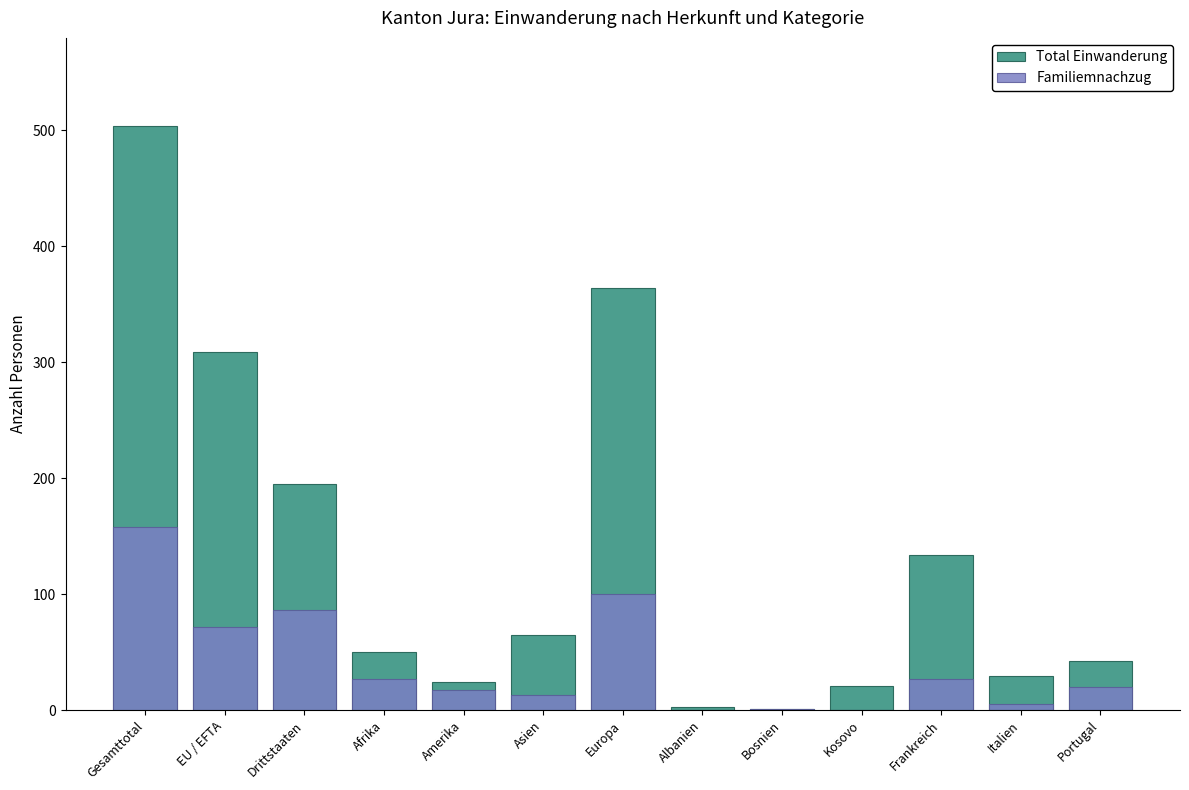

What is the label of the 4th bar from the right?

Kosovo